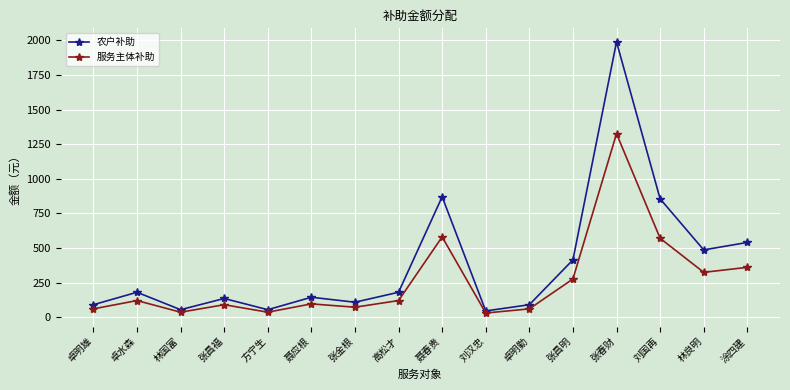

Rank the series at 涂四建 from highest to lowest value.

农户补助, 服务主体补助